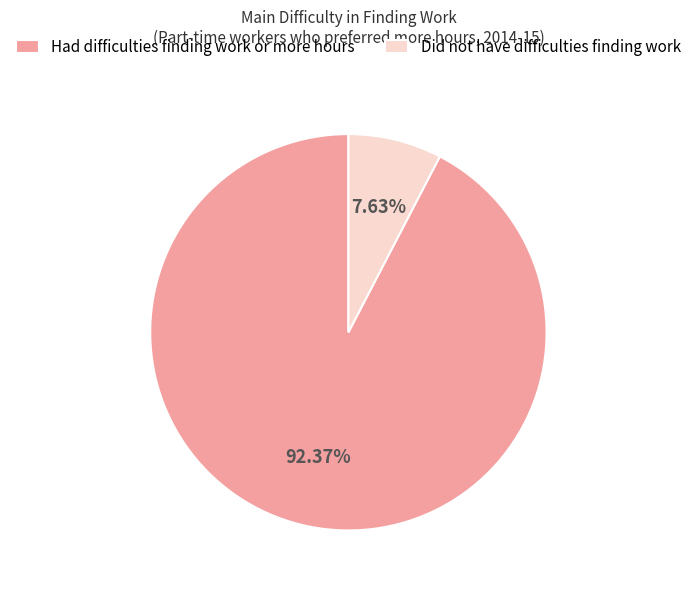

Between Had difficulties finding work or more hours and Did not have difficulties finding work, which is larger?

Had difficulties finding work or more hours